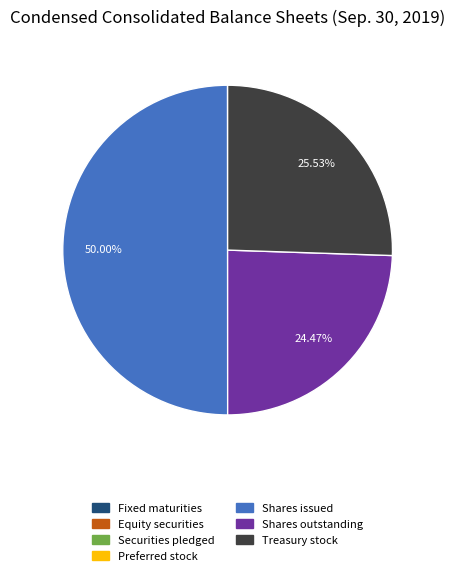

Approximately how many times larger is the value at Shares outstanding compared to Treasury stock?

1.0